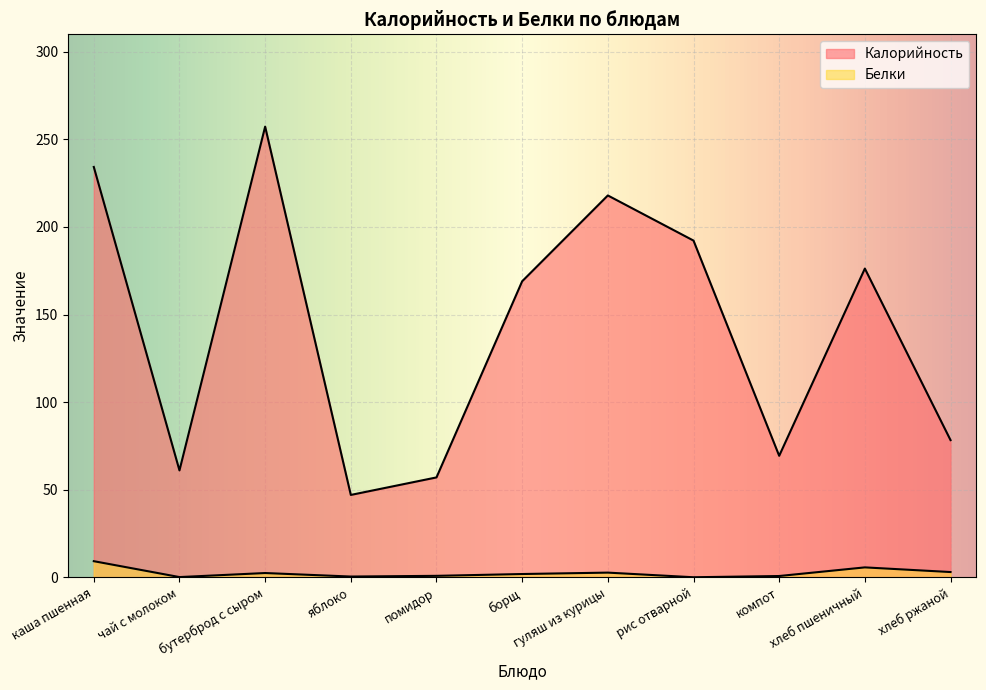

What is the difference between the maximum and minimum values in the Калорийность series?

210.3